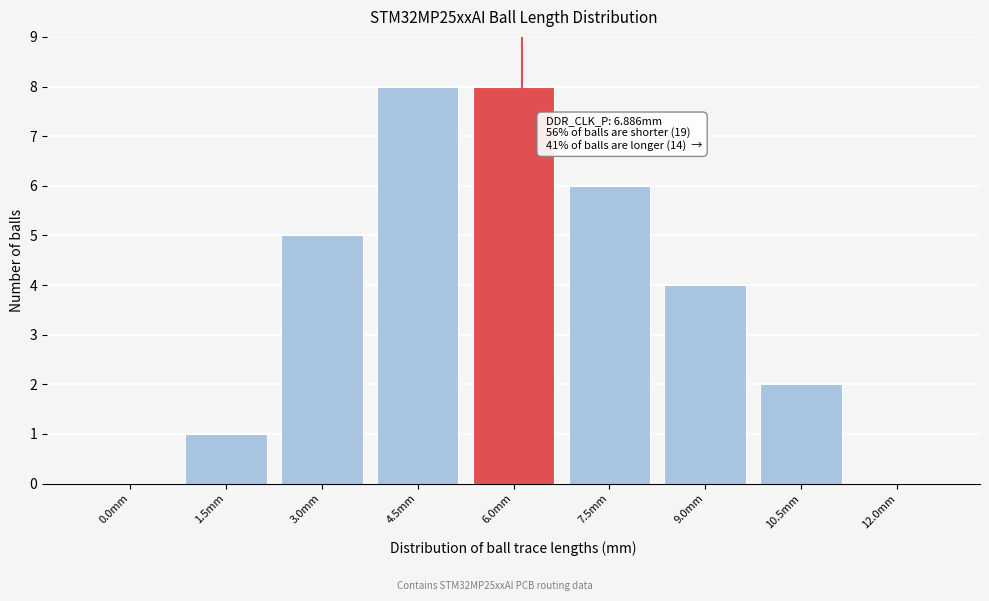

Reading left to right, transcribe all the data shown in this chart.

0.0mm=0	1.5mm=1	3.0mm=5	4.5mm=8	6.0mm=8	7.5mm=6	9.0mm=4	10.5mm=2	12.0mm=0